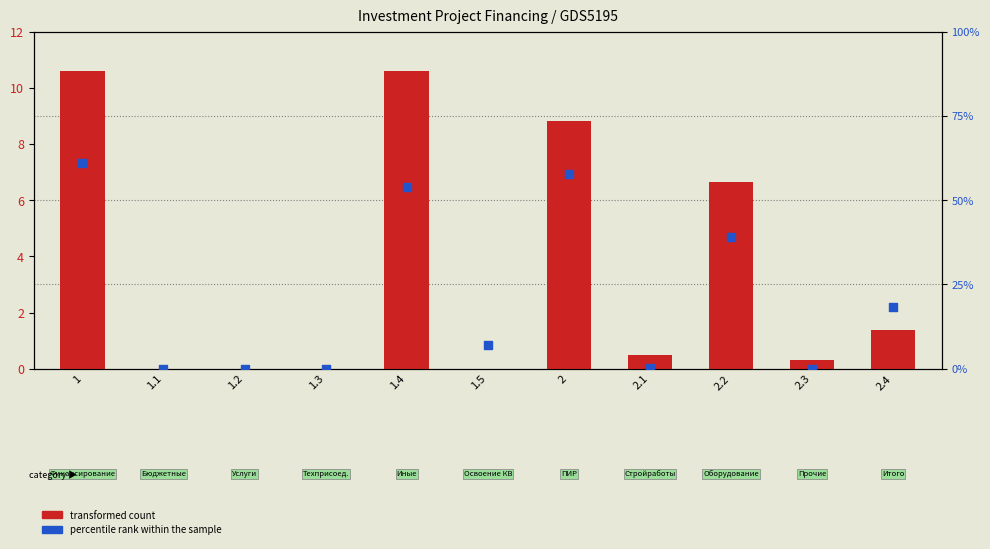

What is the total value across all series at 2.1?

0.8